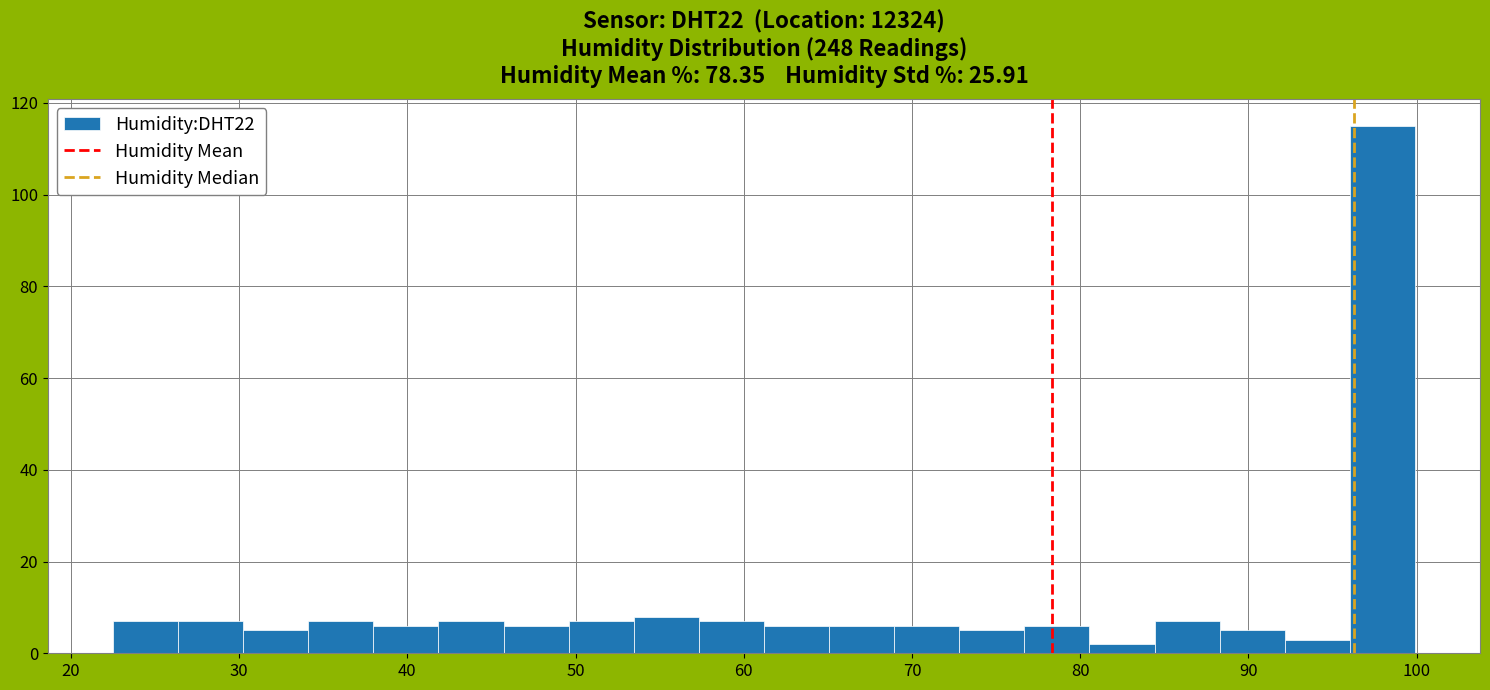

Read against the x-axis, roughly where is the centre of the tallest bar?

98